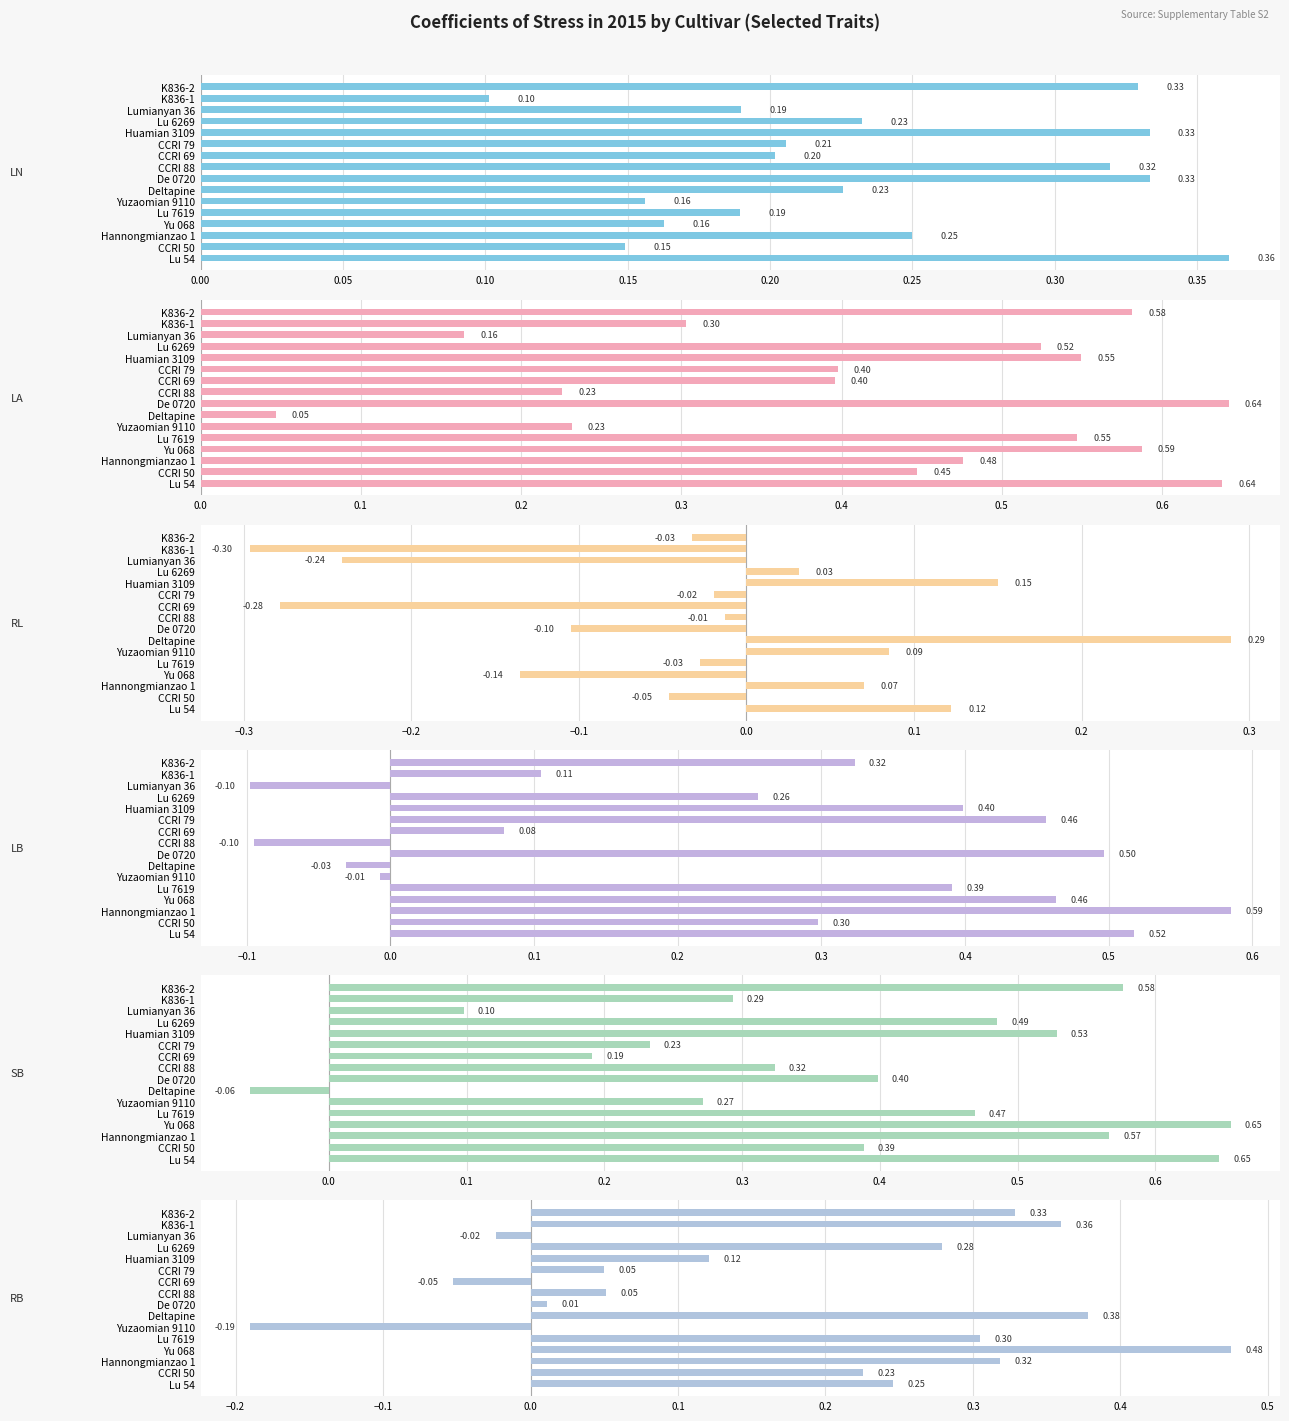

What is the difference between the maximum and minimum values in the RB series?

0.7